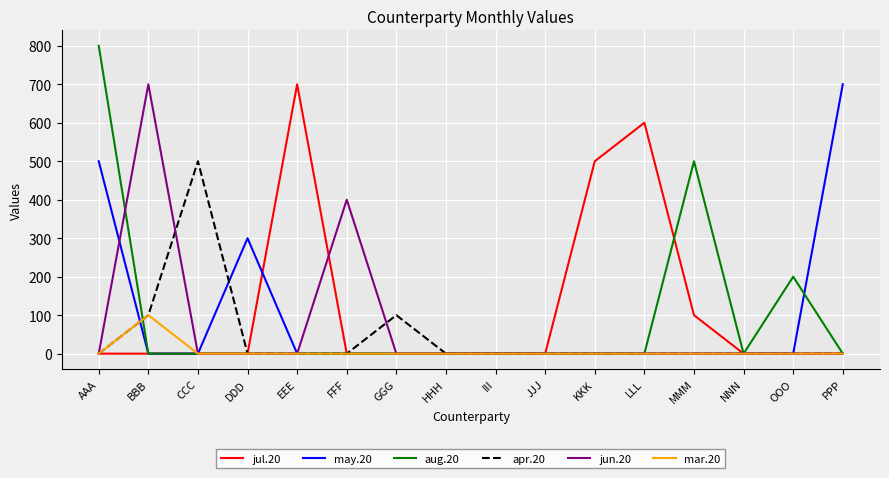

Reading right to left, what are all the values shown in this chart?

jul.20: PPP=0	OOO=0	NNN=0	MMM=100	LLL=600	KKK=500	JJJ=0	III=0	HHH=0	GGG=0	FFF=0	EEE=700	DDD=0	CCC=0	BBB=0	AAA=0
may.20: PPP=700	OOO=0	NNN=0	MMM=0	LLL=0	KKK=0	JJJ=0	III=0	HHH=0	GGG=0	FFF=0	EEE=0	DDD=300	CCC=0	BBB=0	AAA=500
aug.20: PPP=0	OOO=200	NNN=0	MMM=500	LLL=0	KKK=0	JJJ=0	III=0	HHH=0	GGG=0	FFF=0	EEE=0	DDD=0	CCC=0	BBB=0	AAA=800
apr.20: PPP=0	OOO=0	NNN=0	MMM=0	LLL=0	KKK=0	JJJ=0	III=0	HHH=0	GGG=100	FFF=0	EEE=0	DDD=0	CCC=500	BBB=100	AAA=0
jun.20: PPP=0	OOO=0	NNN=0	MMM=0	LLL=0	KKK=0	JJJ=0	III=0	HHH=0	GGG=0	FFF=400	EEE=0	DDD=0	CCC=0	BBB=700	AAA=0
mar.20: PPP=0	OOO=0	NNN=0	MMM=0	LLL=0	KKK=0	JJJ=0	III=0	HHH=0	GGG=0	FFF=0	EEE=0	DDD=0	CCC=0	BBB=100	AAA=0